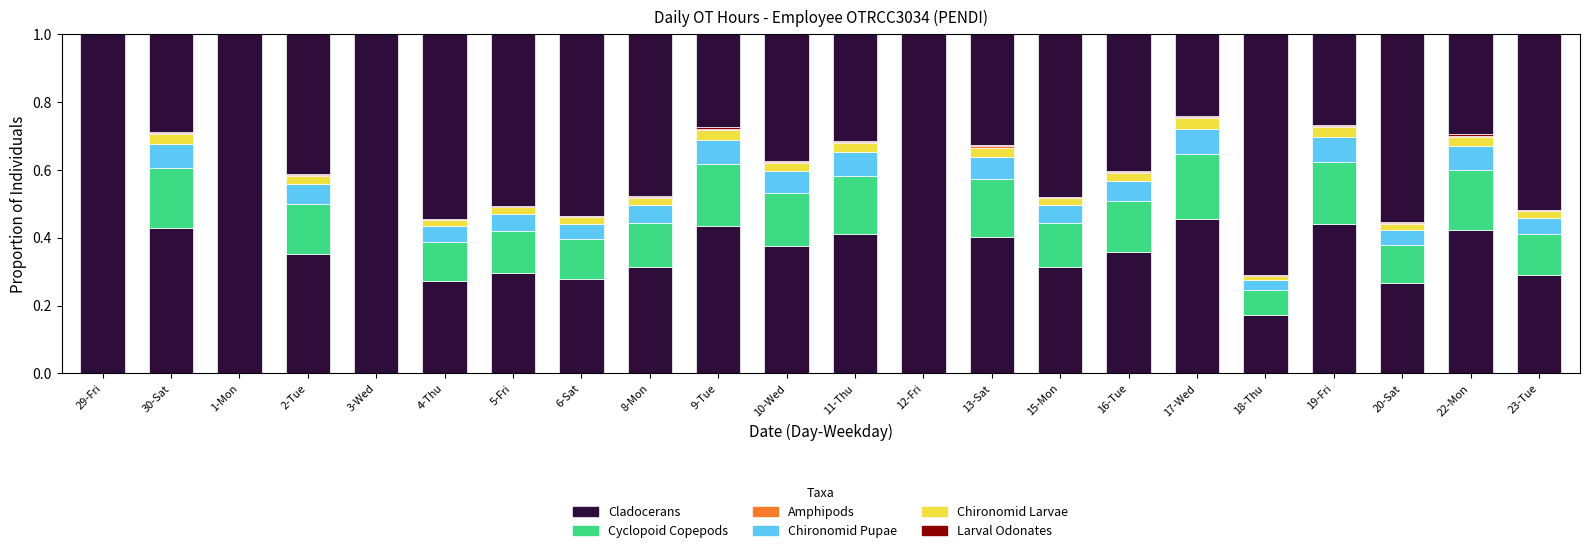

Are the bars grouped side by side (vs. stacked)?

No